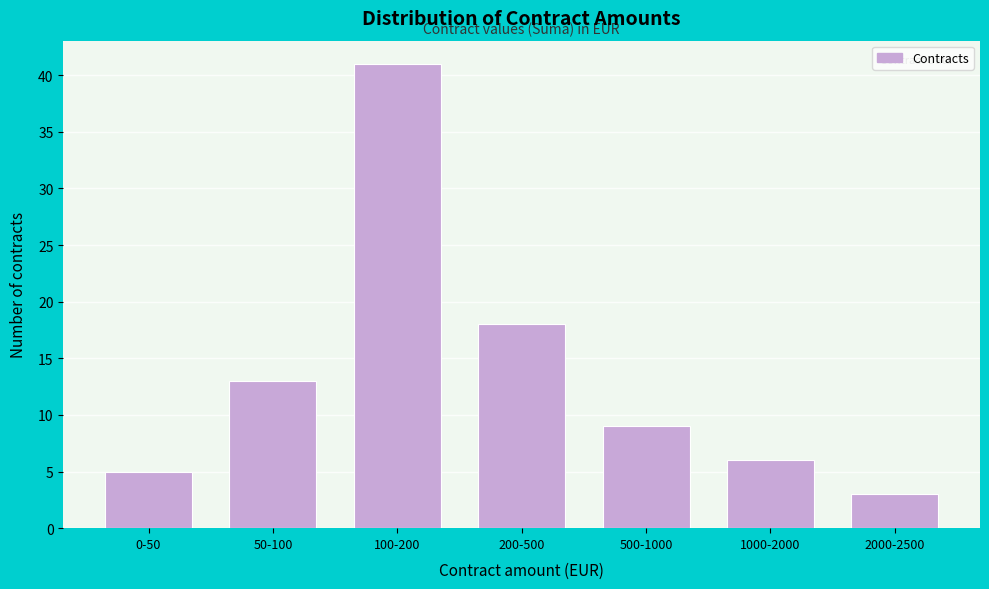

Reading left to right, what are all the values shown in this chart?

0-50=5	50-100=13	100-200=41	200-500=18	500-1000=9	1000-2000=6	2000-2500=3